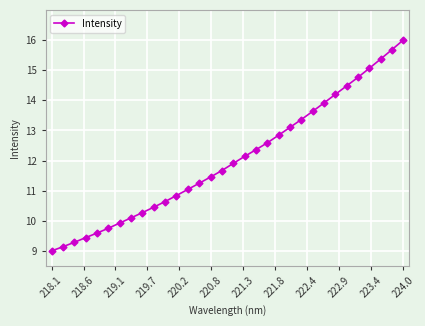

True or false: there are more than 2 points higher than both neighbors.

False